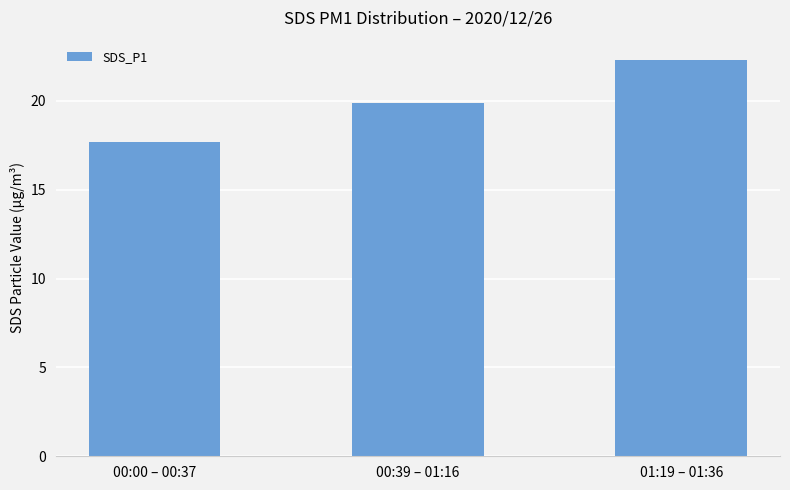

True or false: the data shows 17.7 at 00:00 – 00:37.

True